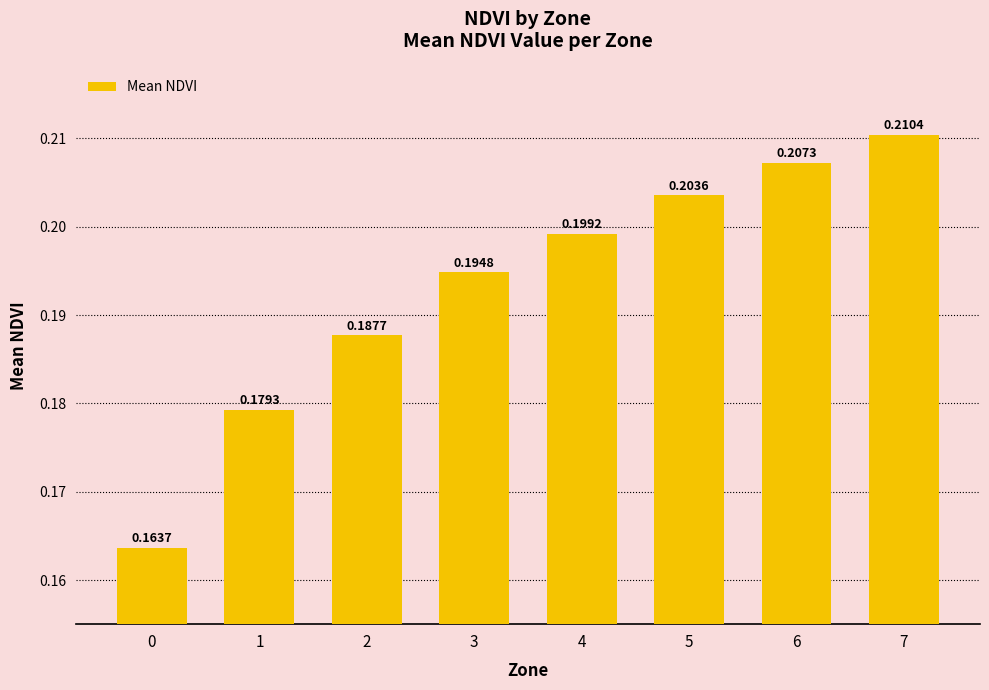

List the labels in order of value, smallest first.

0, 1, 2, 3, 4, 5, 6, 7